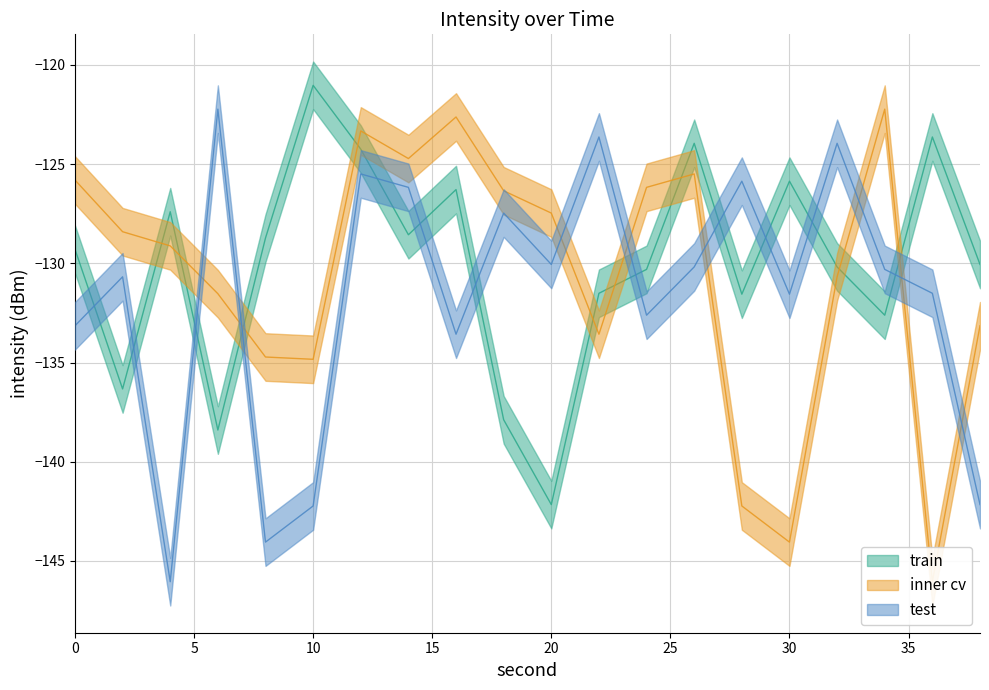

What is the lowest value of the inner cv series?

-146.1